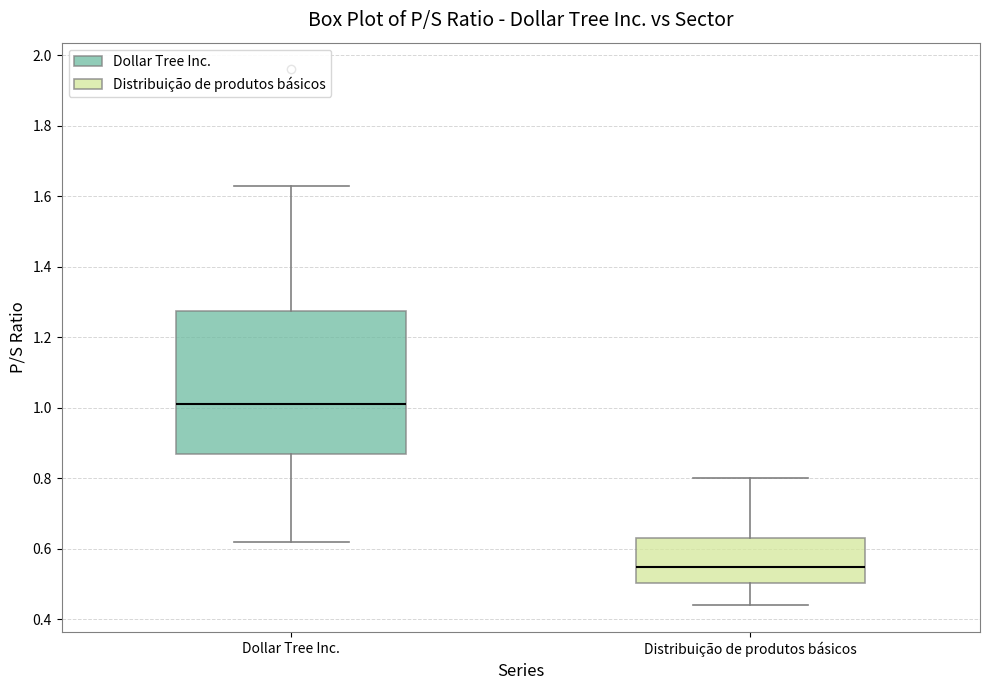

Where does the upper whisker of the box for Distribuição de produtos básicos end on the y-axis? The values are not printed on the chart, so give them approximately, as read against the axis.

0.80